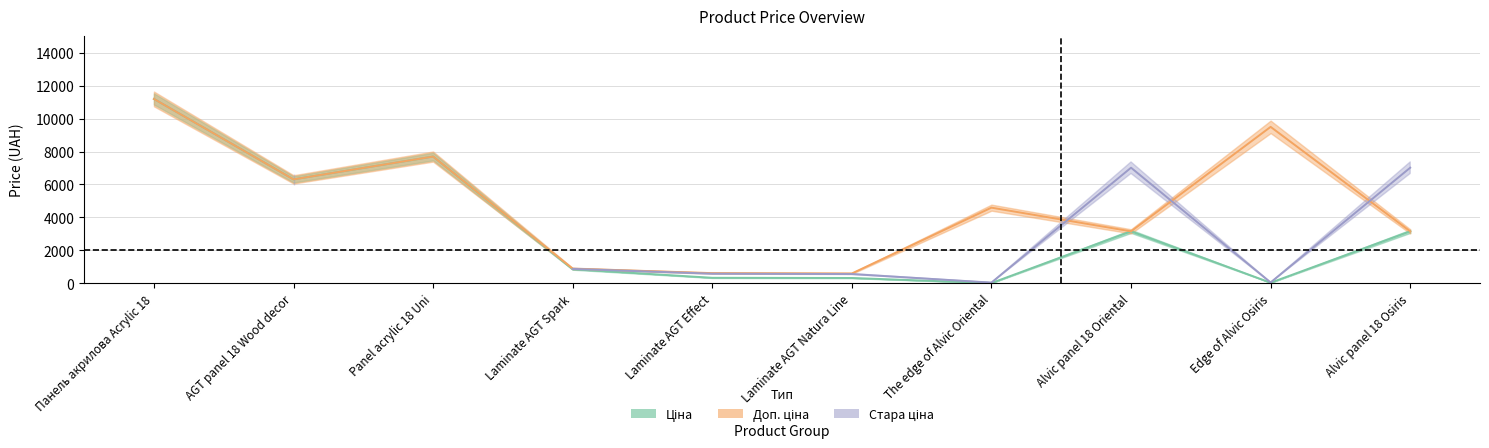

At which category is the sum across all series the highest?

Панель акрилова Acrylic 18